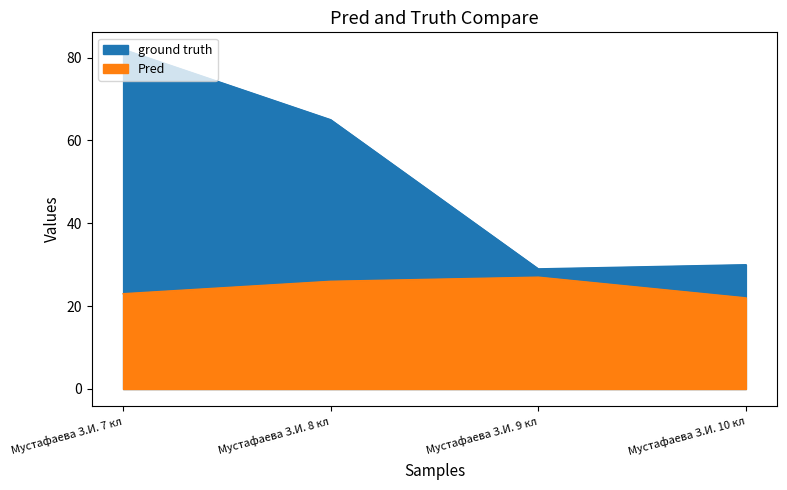

Which series has the largest total across all categories?

3